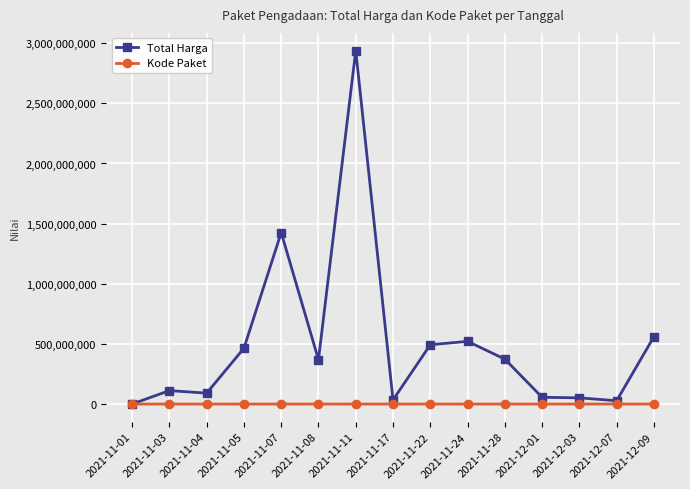

True or false: Total Harga has more than 0 interior local peaks.

True